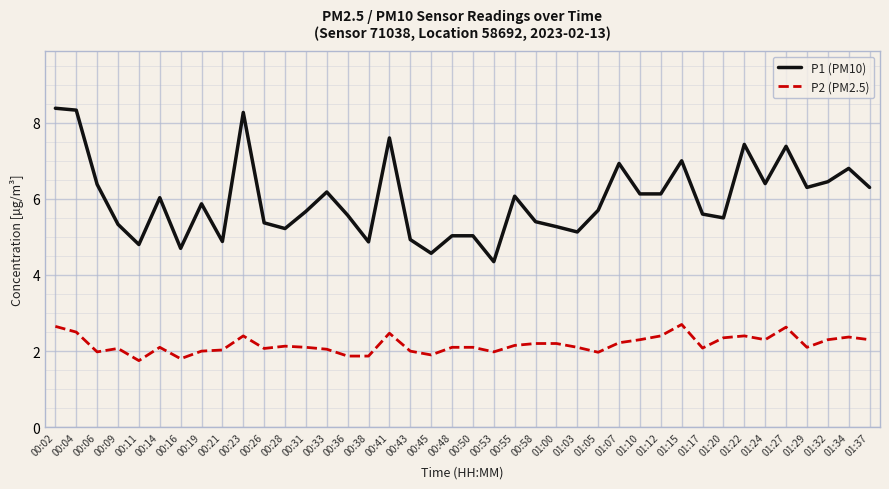

Does the chart display data point markers on the line(s)?

No